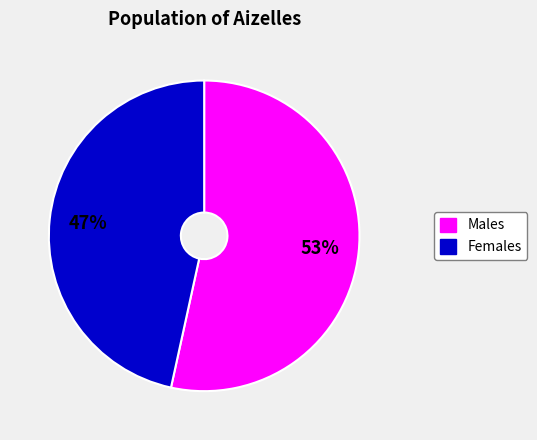

To the nearest percent, what is the average slice percentage?

50%